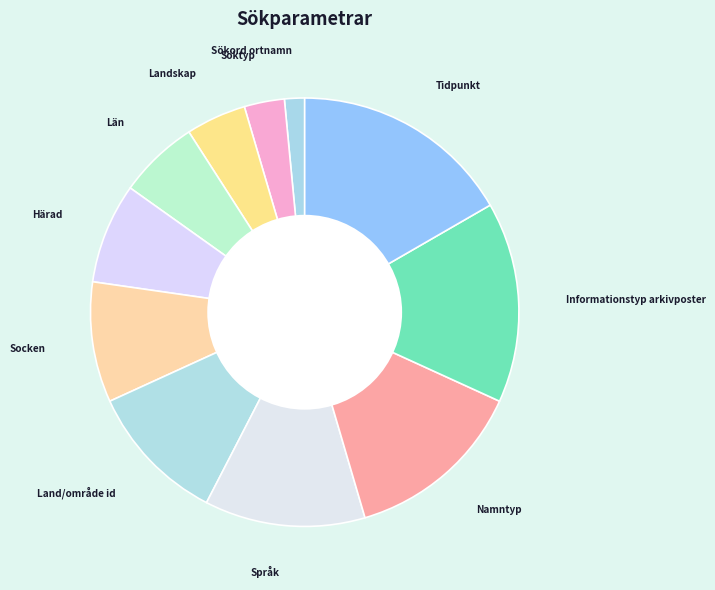

Does Informationstyp arkivposter account for over 50% of the chart?

No